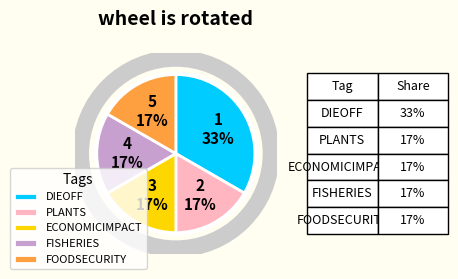

To the nearest percent, what is the average slice percentage?

20%